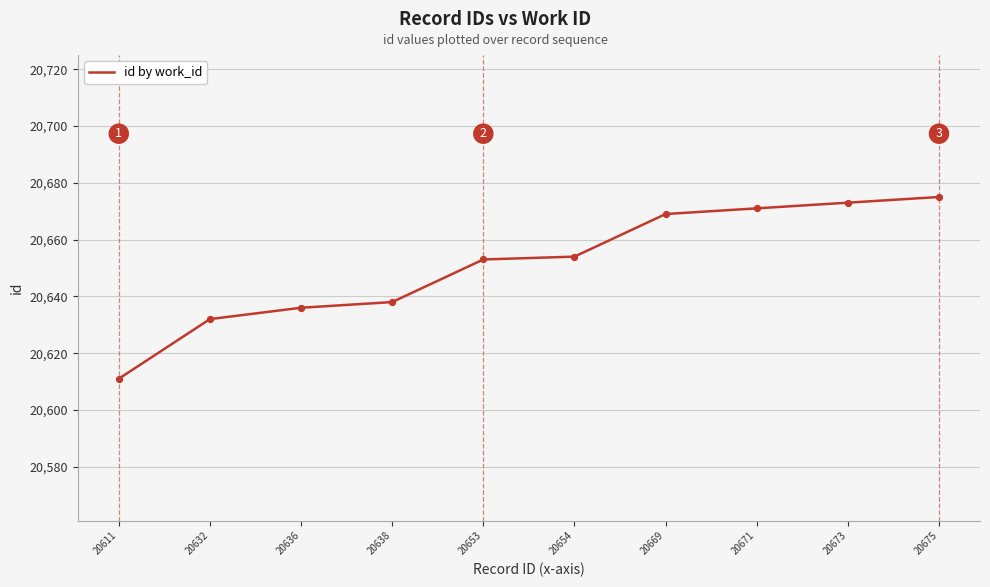

What is the ratio of the value at 20669 to the value at 20611?

1.0